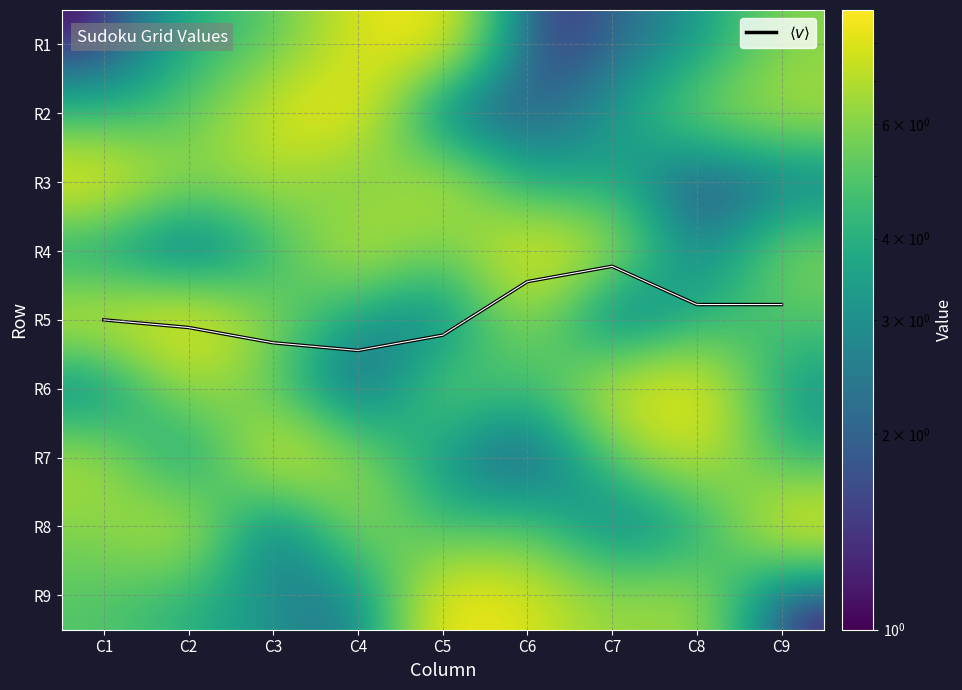

What value does the R4 series have at C9?

6.0